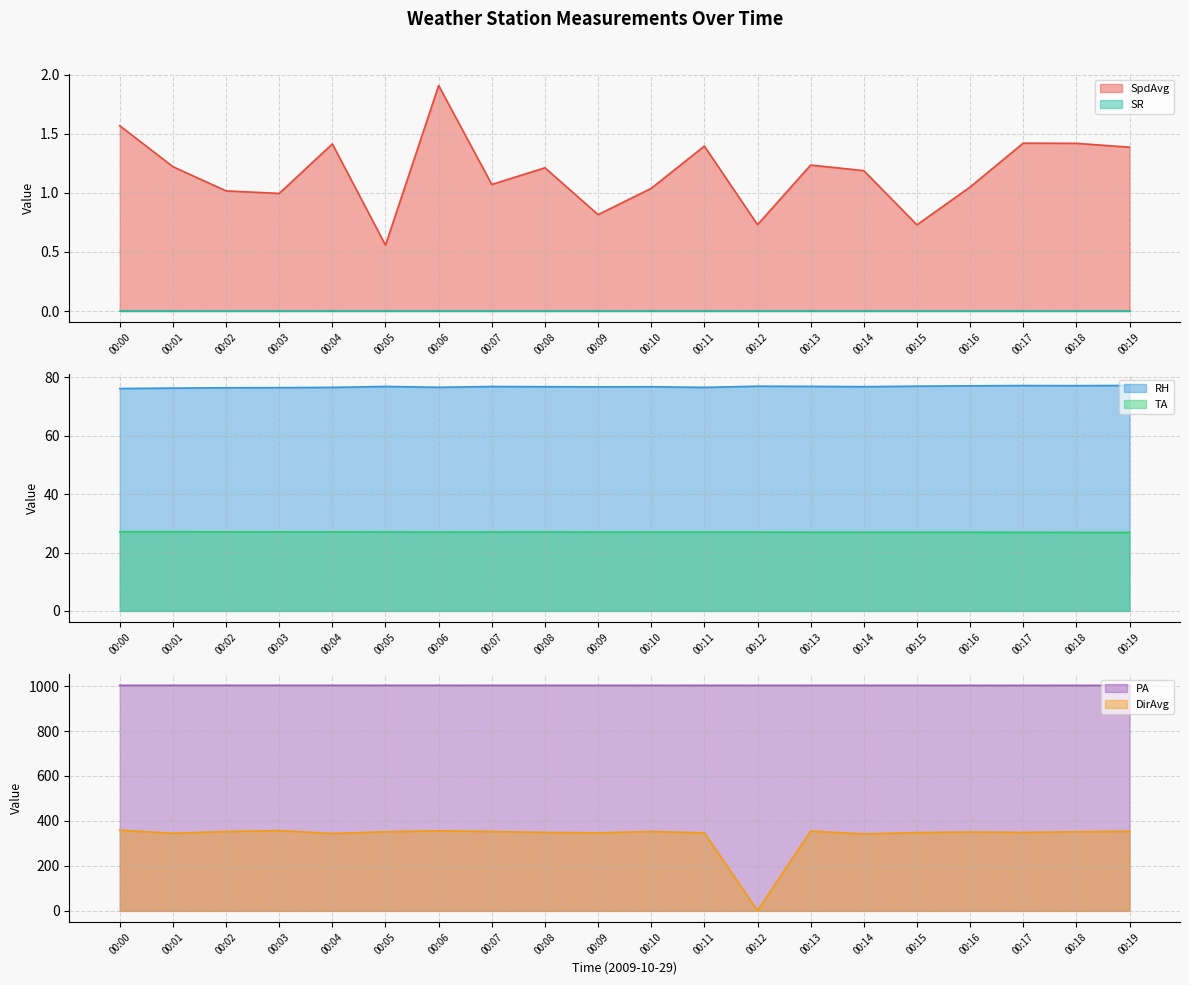

True or false: TA and RH intersect in this chart.

False